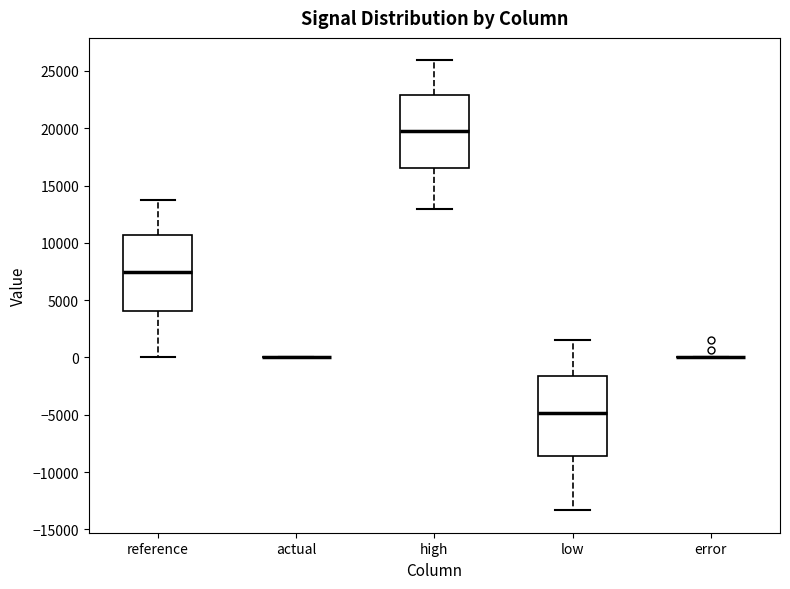

Where does the lower whisker of the box for high end on the y-axis? The values are not printed on the chart, so give them approximately, as read against the axis.

13000